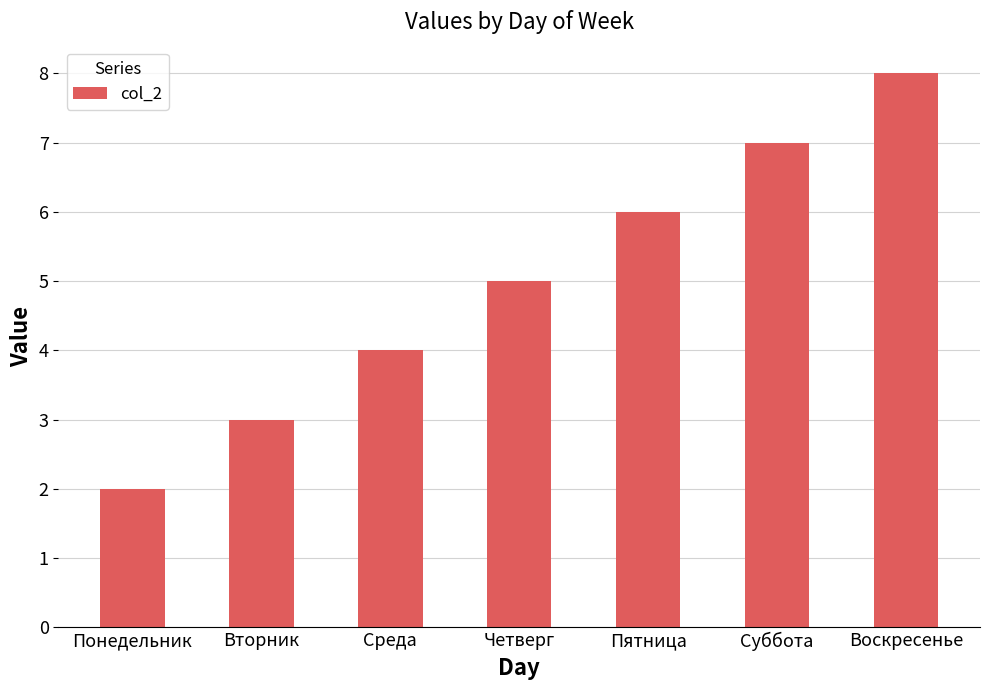

Rank the categories by value from highest to lowest.

Воскресенье, Суббота, Пятница, Четверг, Среда, Вторник, Понедельник